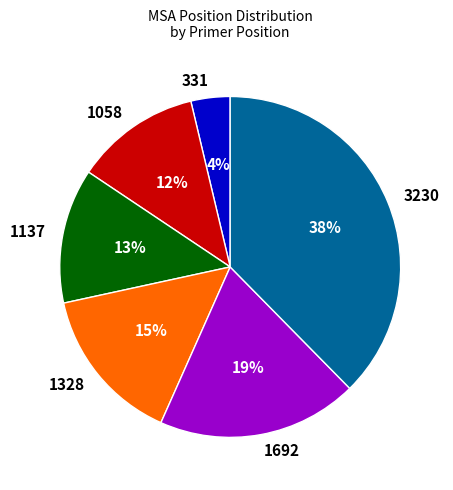

To the nearest percent, what percentage of the pie is 1328?

15%